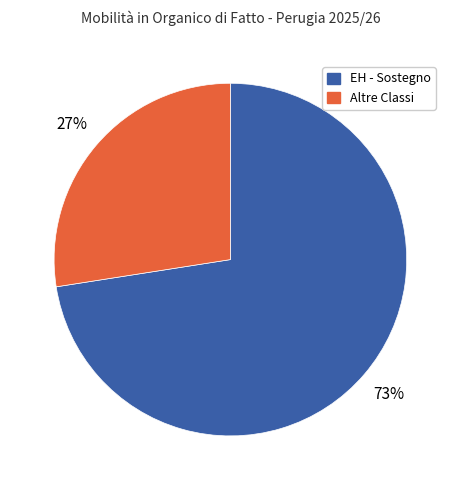

What is the smallest slice in the pie chart?

Altre Classi